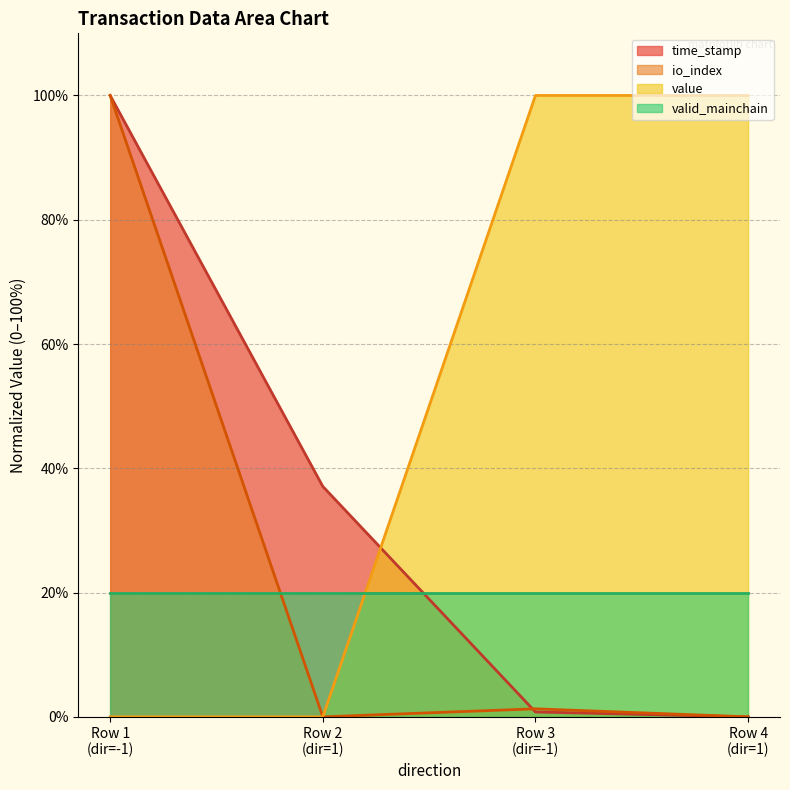

List the series in order of their overall mean, lowest first.

valid_mainchain, io_index, time_stamp, value